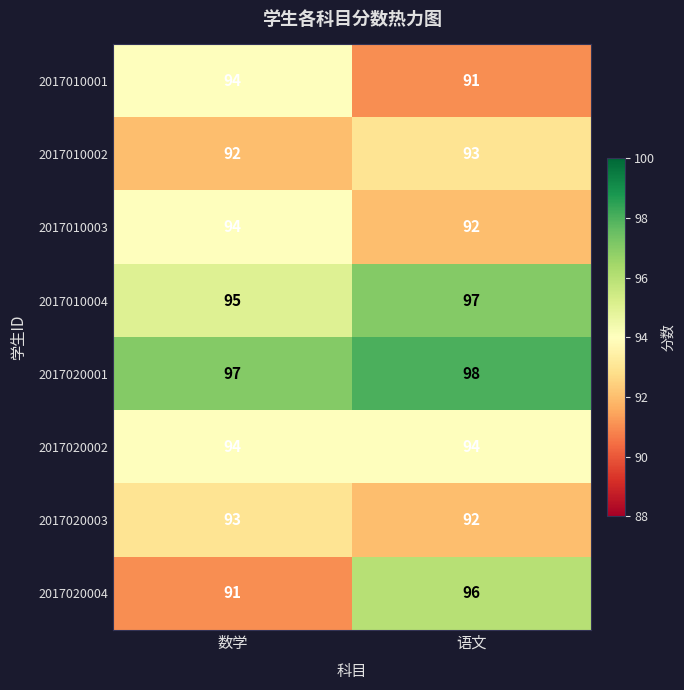

What is the spread (max minus min) of values at 语文?

7